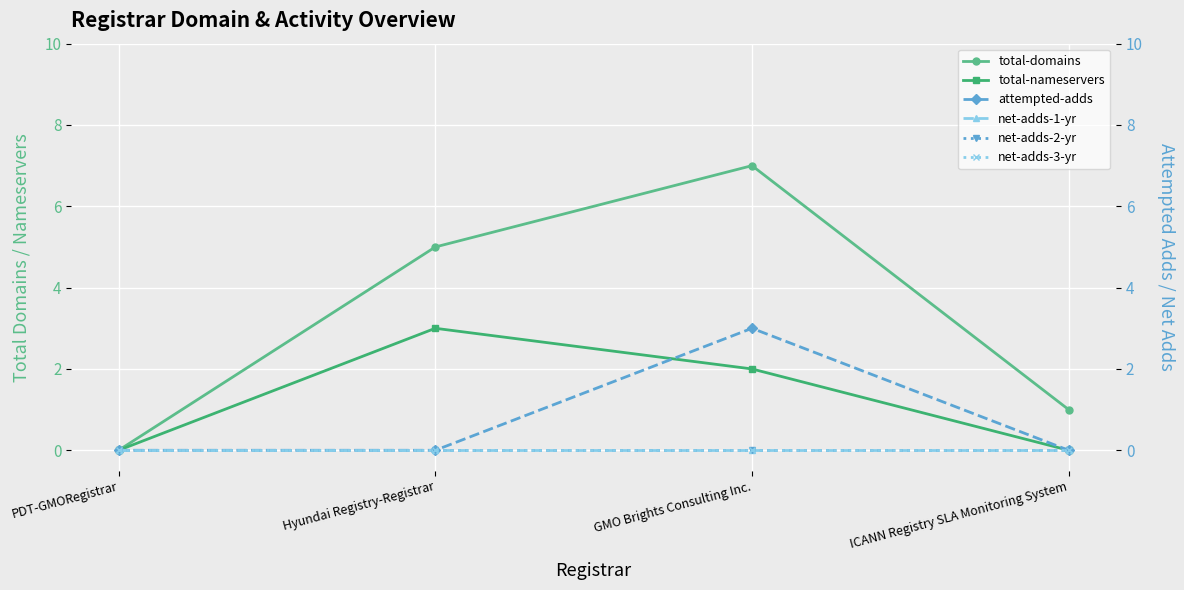

Reading left to right, list all the values displayed in this chart.

total-domains: 0	5	7	1
total-nameservers: 0	3	2	0
attempted-adds: 0	0	3	0
net-adds-1-yr: 0	0	0	0
net-adds-2-yr: 0	0	0	0
net-adds-3-yr: 0	0	0	0